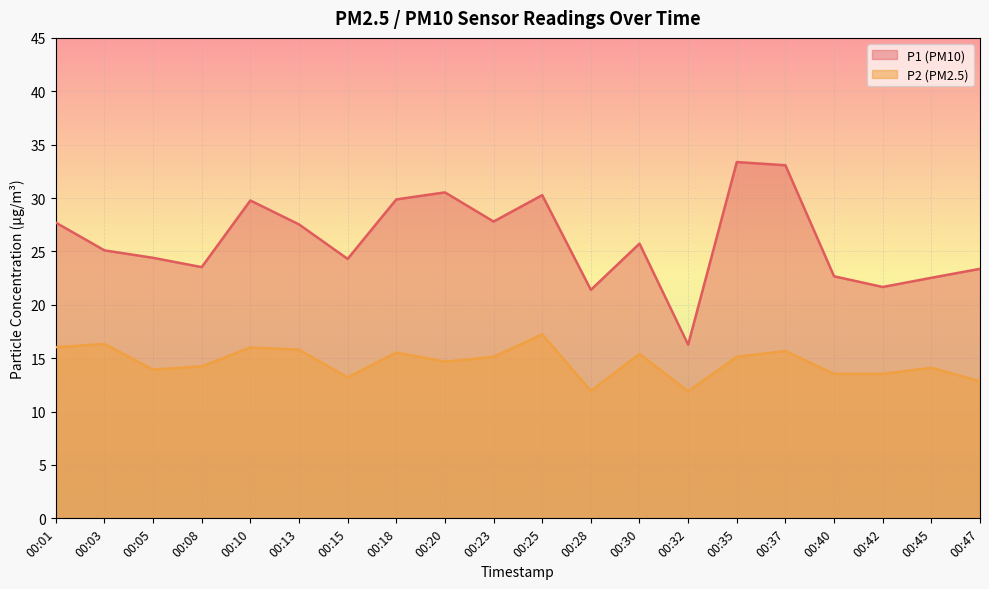

What is the highest value of the P2 series?

17.2